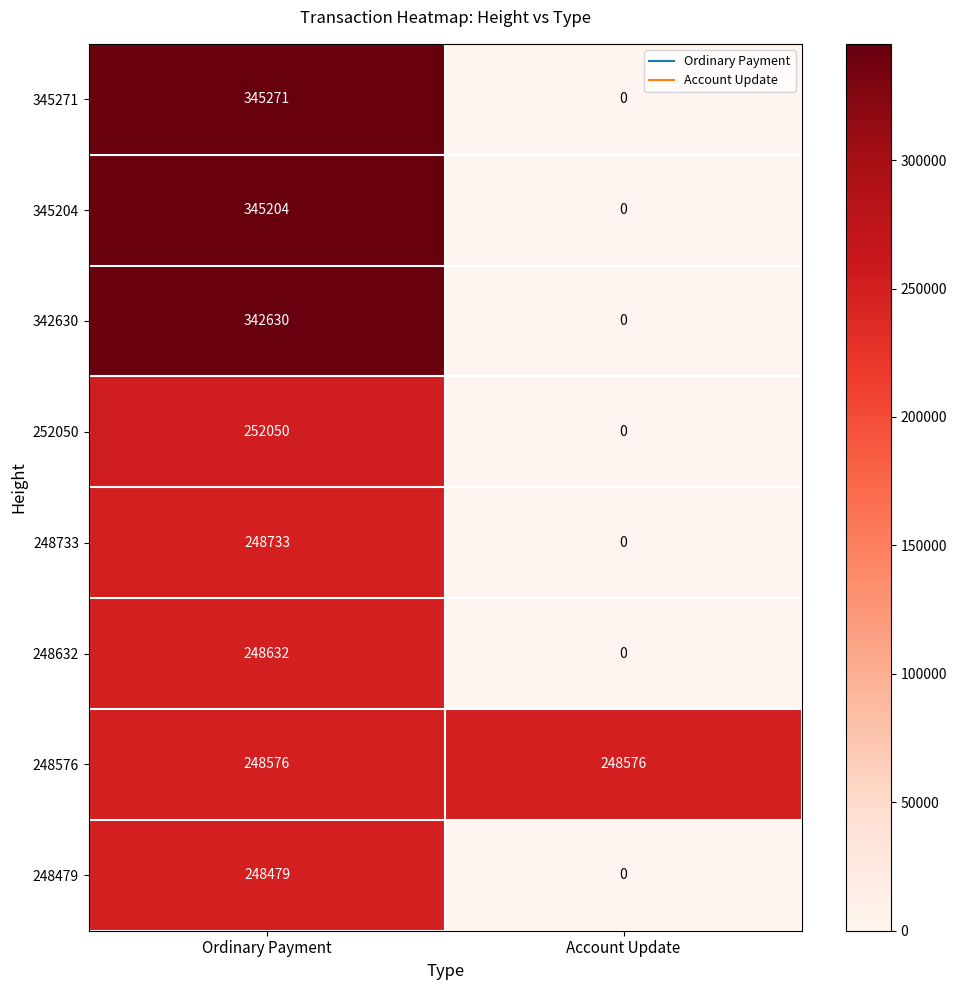

Which label corresponds to the smallest value in the chart?

Account Update